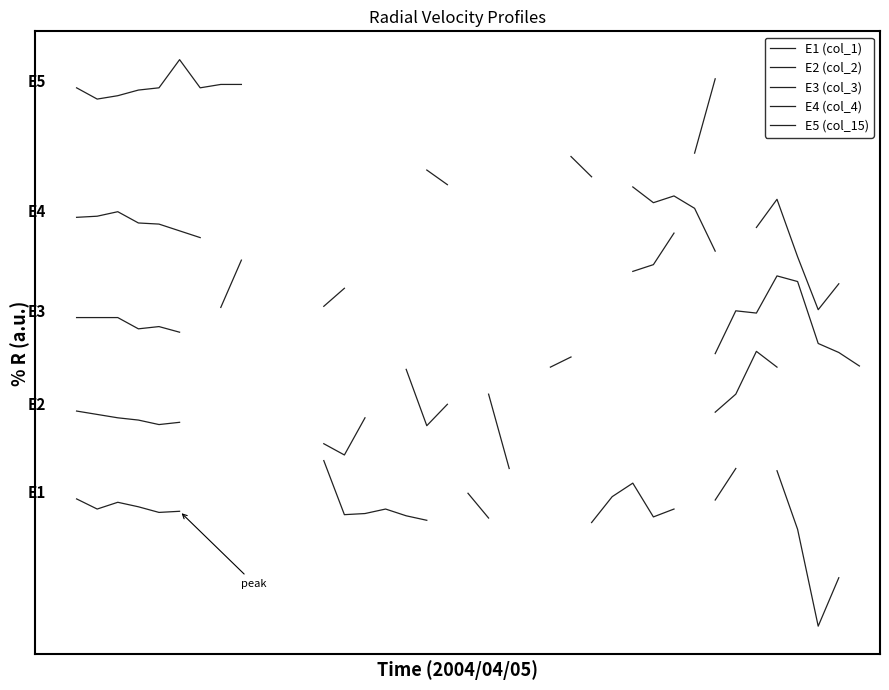

What is the difference between the maximum and minimum values in the E4 (col_4) series?

13.6